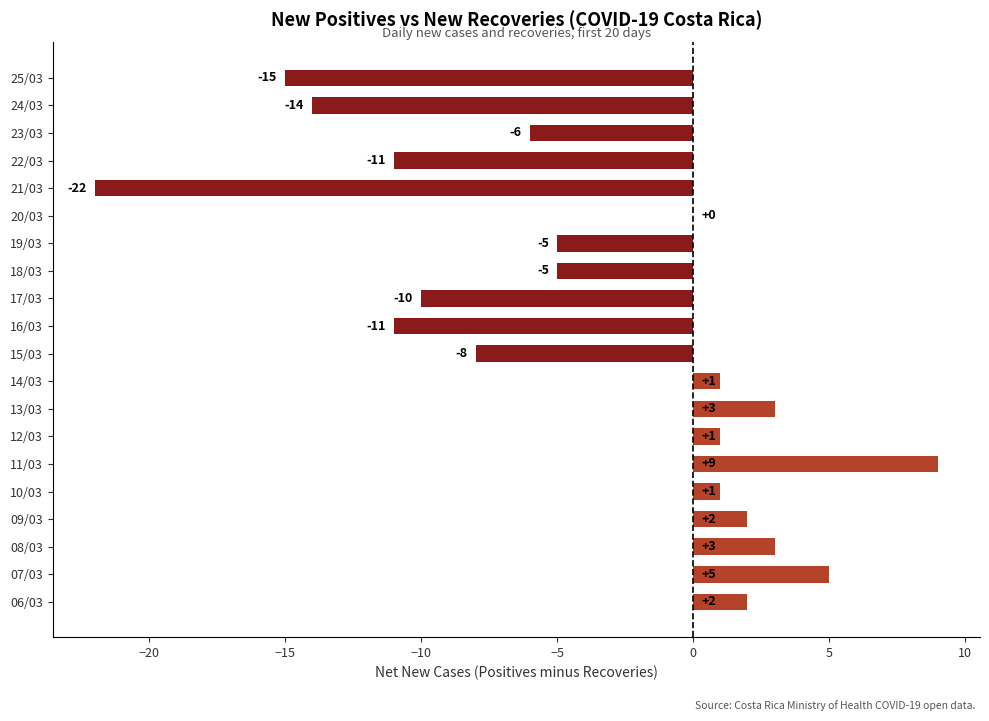

True or false: the data shows 14 at 11/03.

False